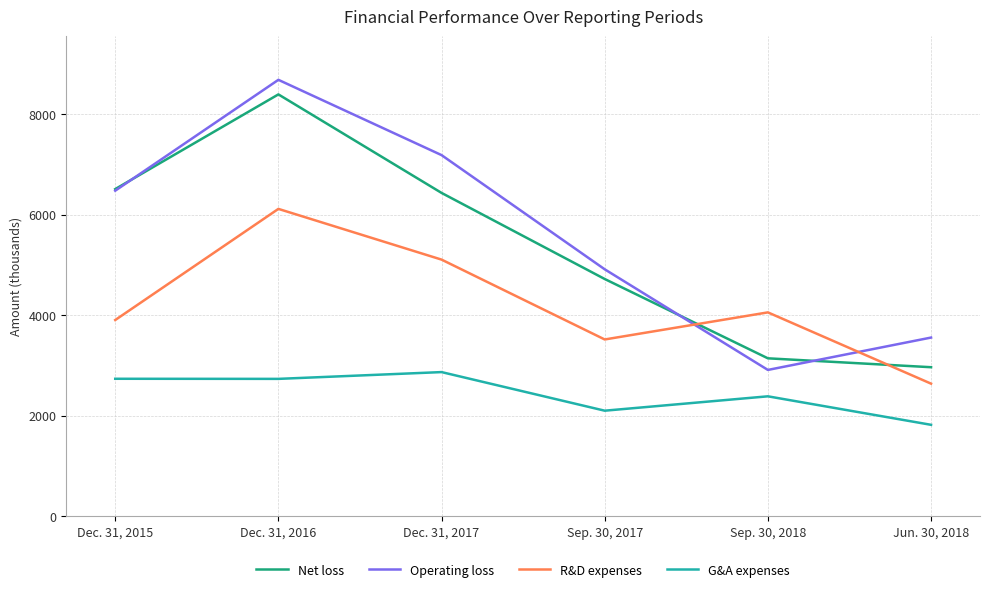

Rank the series at Jun. 30, 2018 from highest to lowest value.

Operating loss, Net loss, R&D expenses, G&A expenses